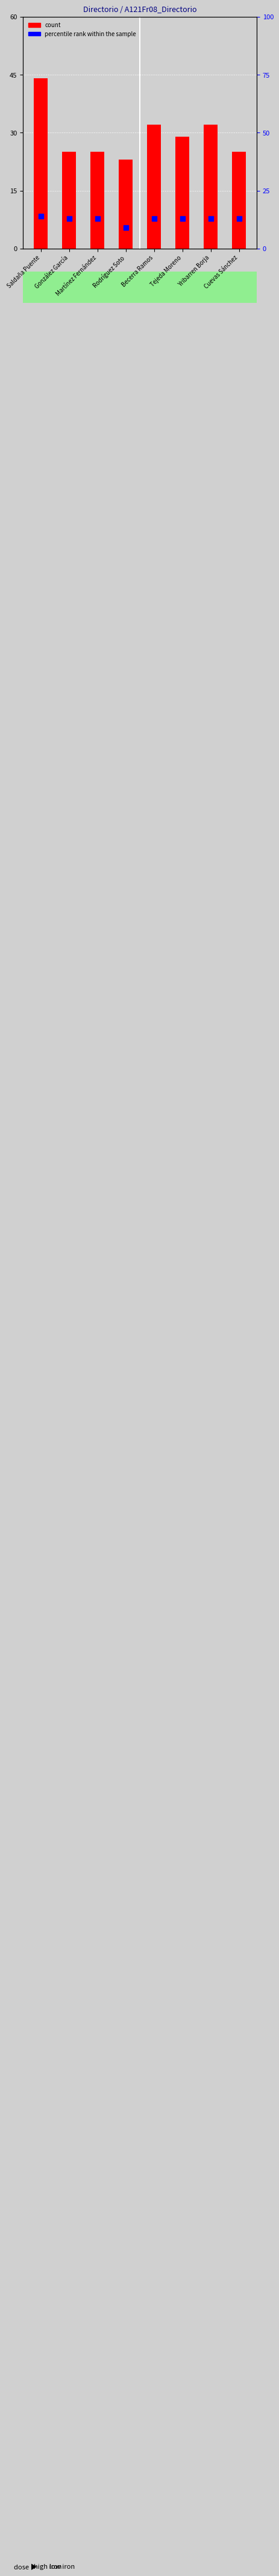

Which series has the largest total across all categories?

count